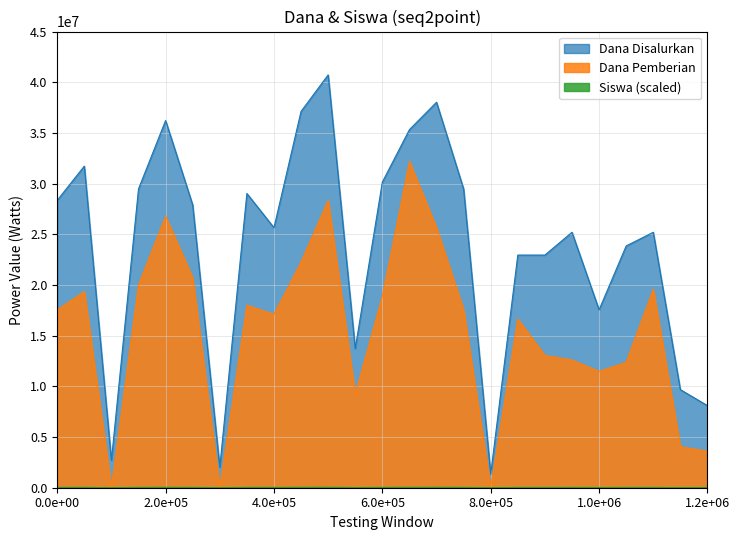

At which label does Siswa Disalurkan first exceed 28800?

0.0e+00